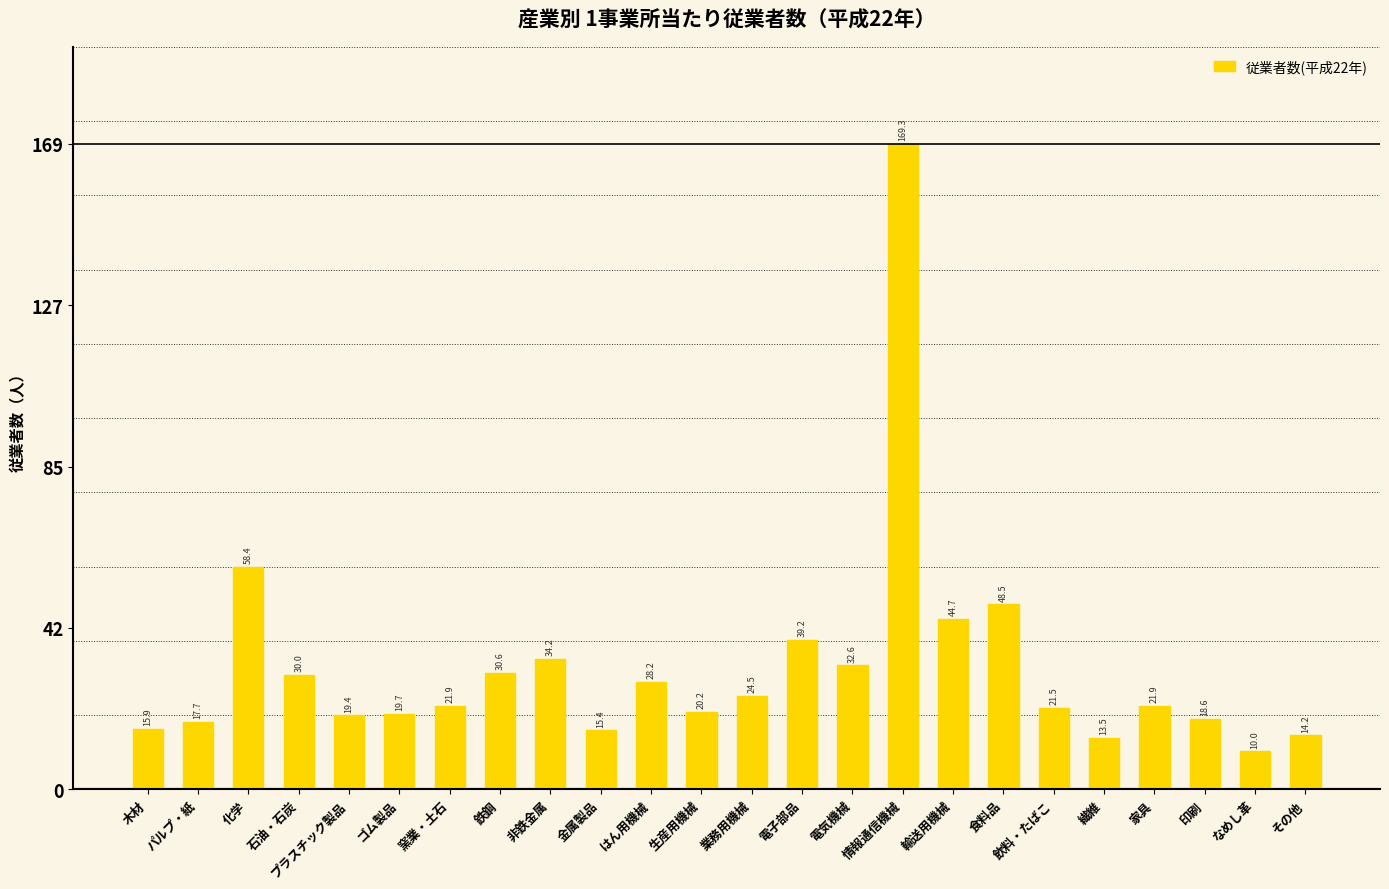

What is the ratio of the value at 鉄鋼 to the value at 電気機械?

0.9